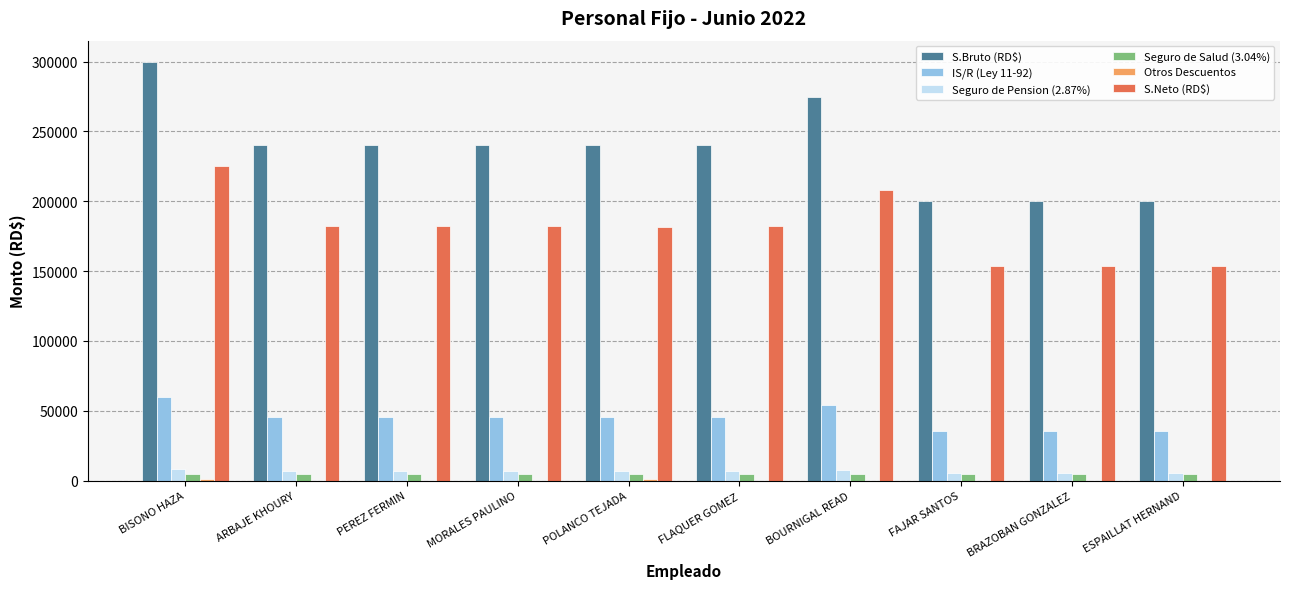

Which series has the largest total across all categories?

S.Bruto (RD$)